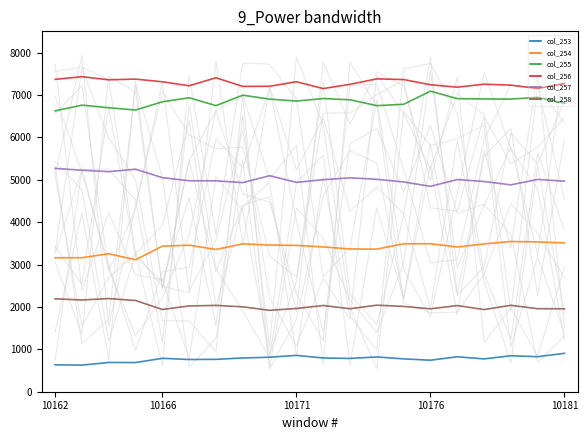

How many interior local peaks does the col_258 series have?

6